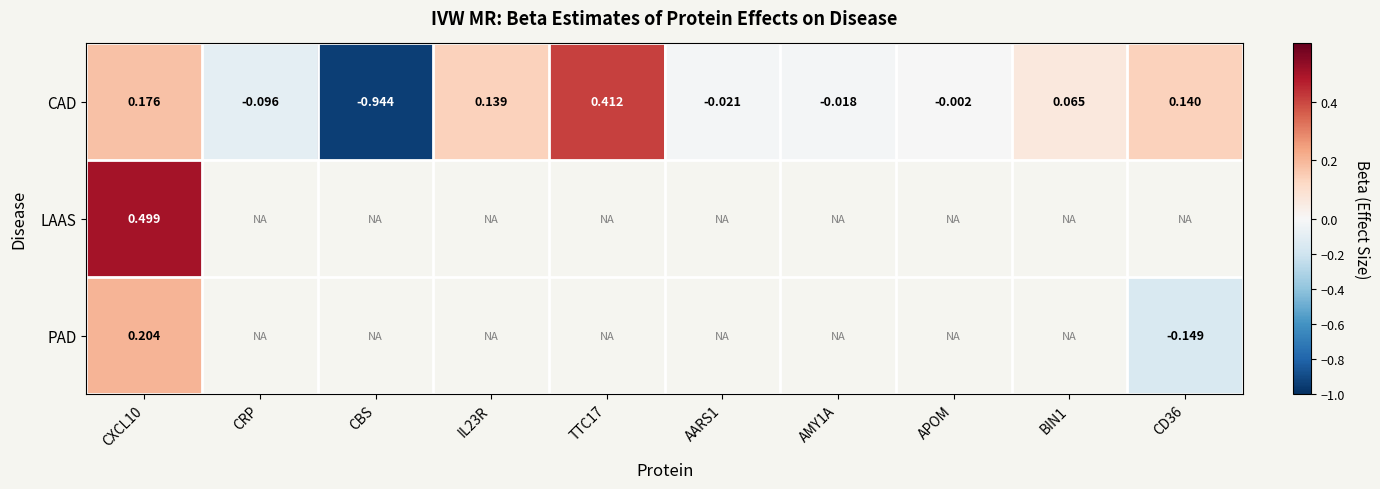

The value of CAD at AARS1 is -0.0. True or false?

False